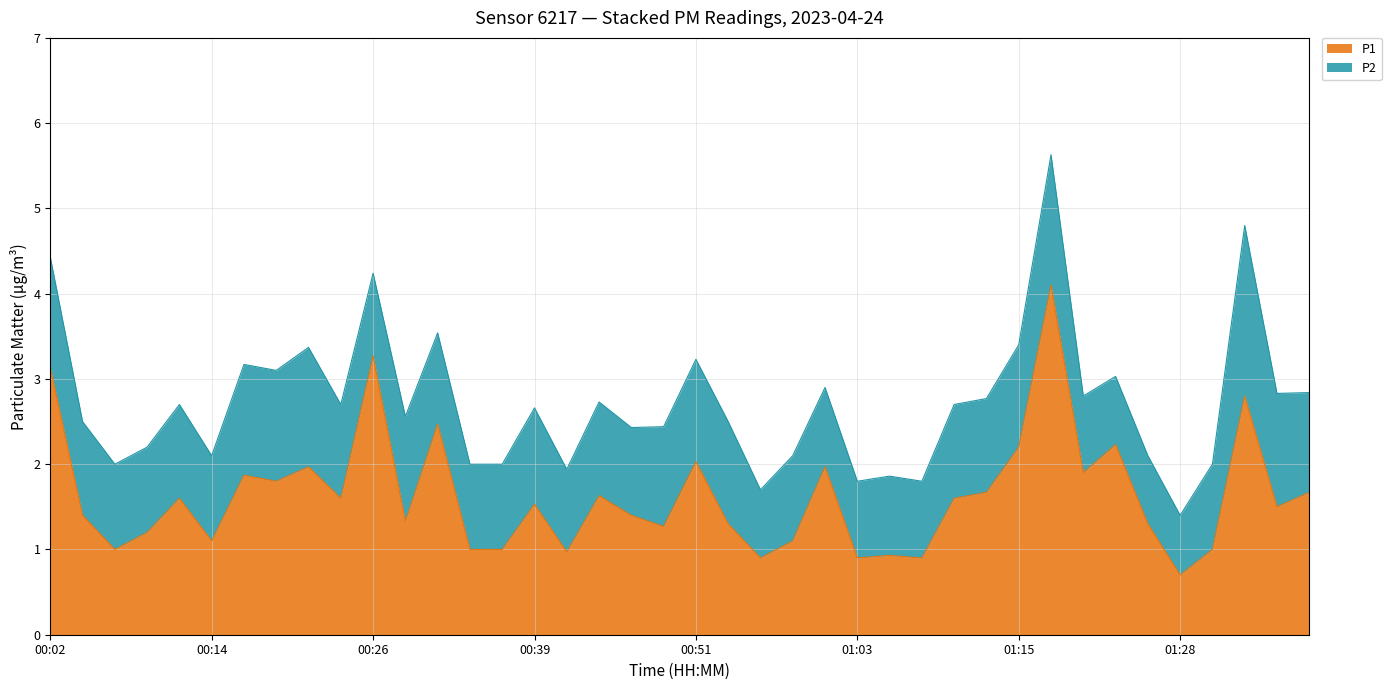

What is the sum of the values at 00:04 and 01:30?

2.4